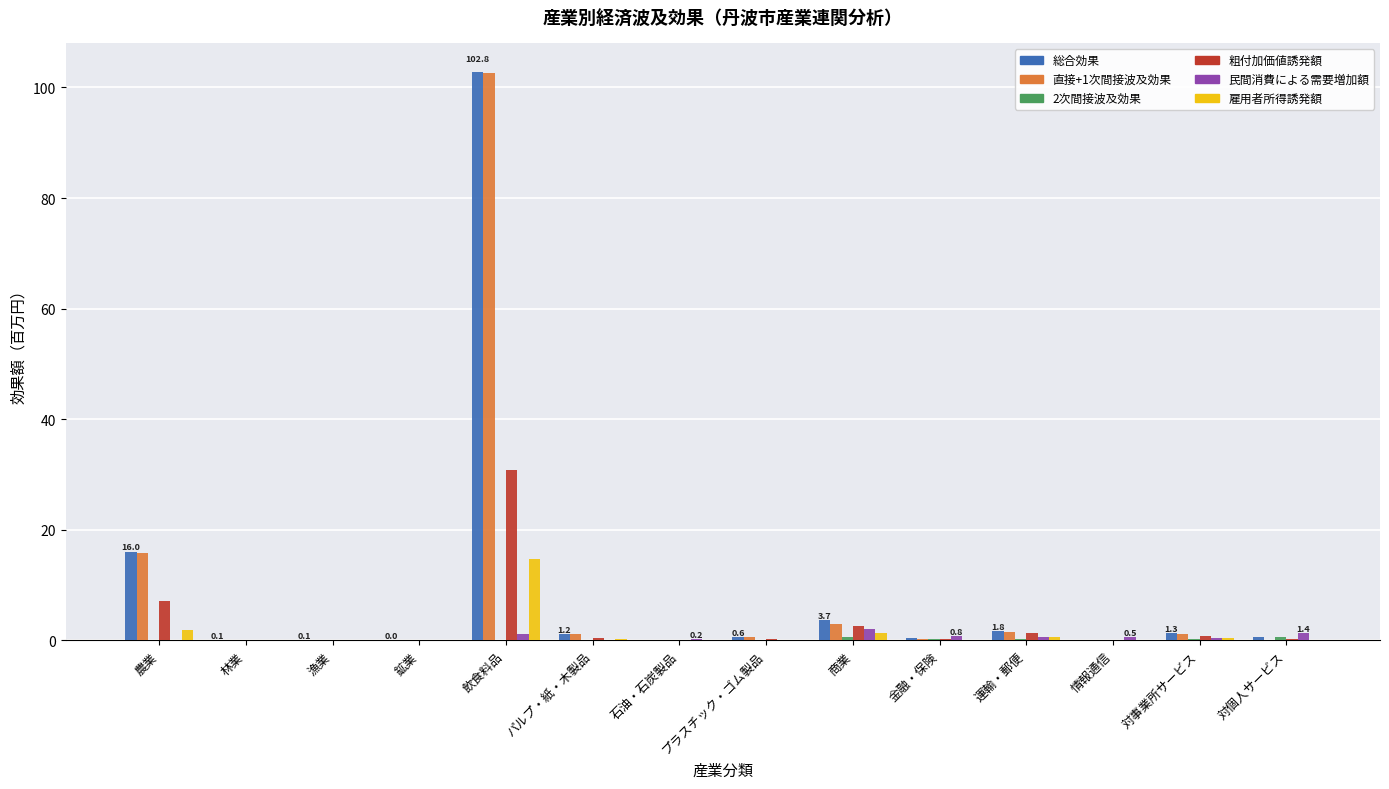

Are the bars grouped side by side (vs. stacked)?

Yes